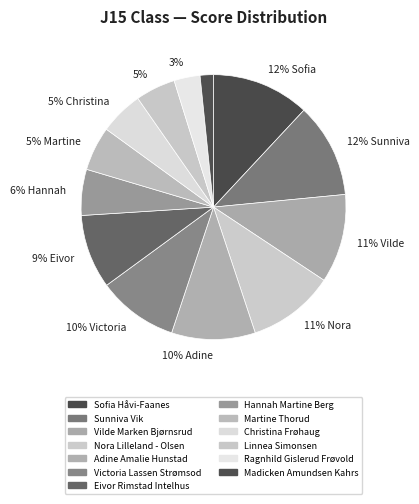

What is the smallest slice in the pie chart?

Madicken Amundsen Kahrs